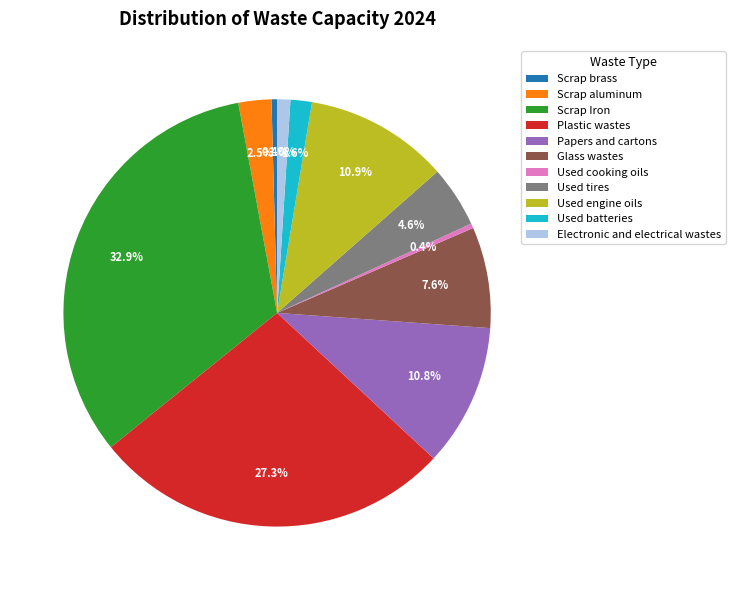

To the nearest percent, what is the difference between the Scrap brass and Used tires slice percentages?

4%